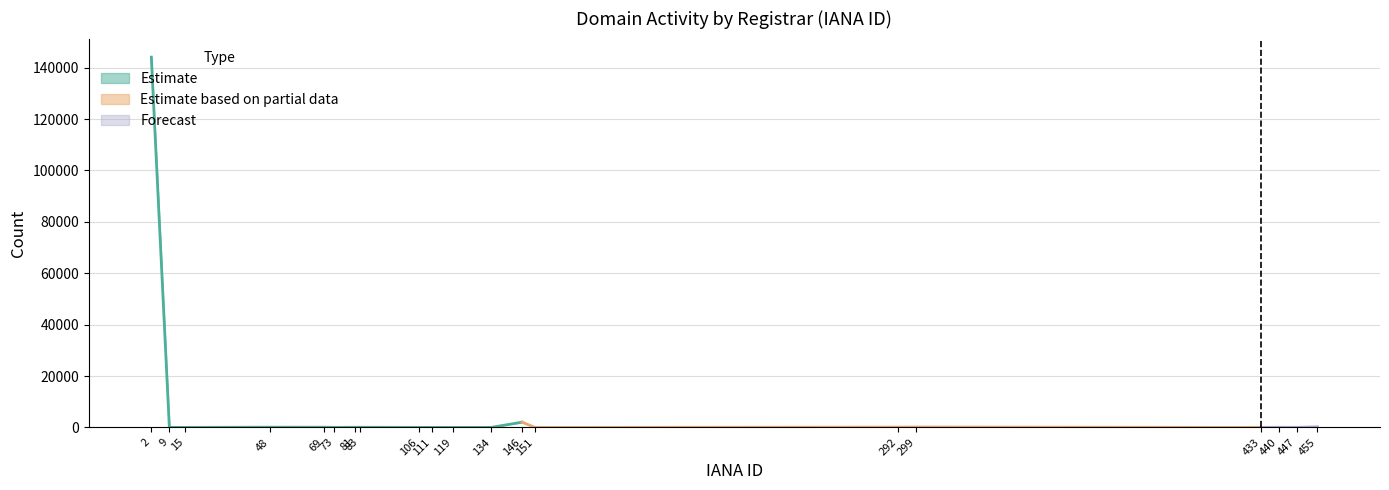

Is it true that the value at 151 is 4?

False